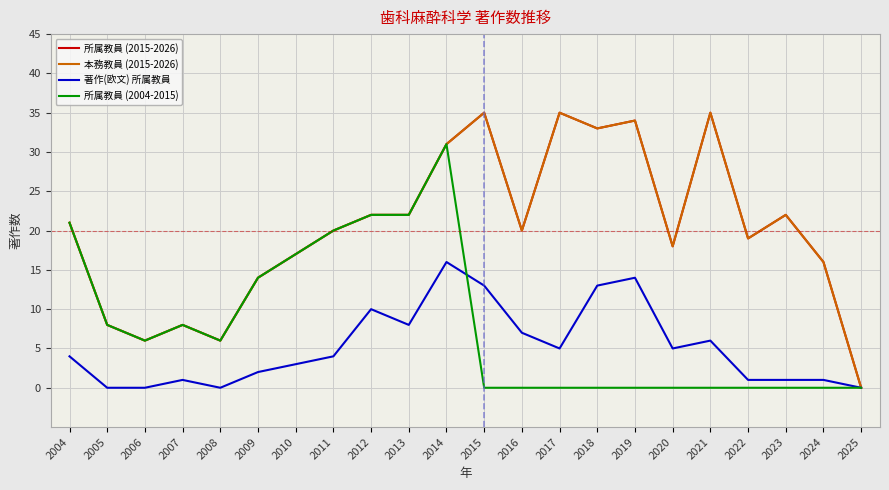

At which label does 本務教員 (2015-2026) reach its peak?

2015